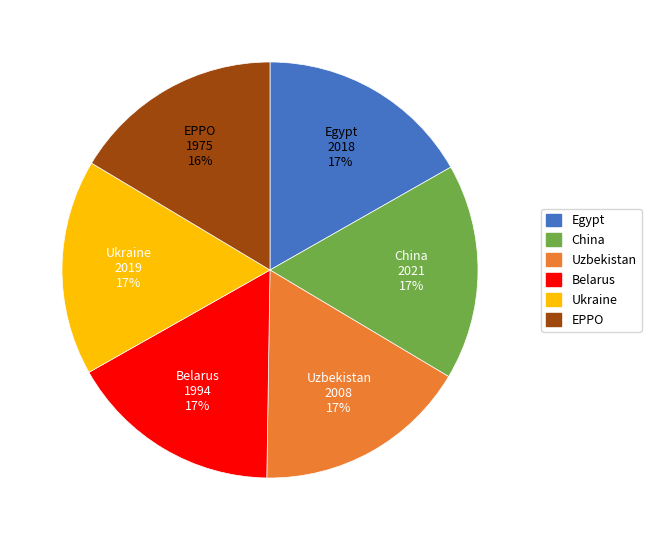

Approximately how many times larger is the value at Belarus compared to Egypt?

1.0